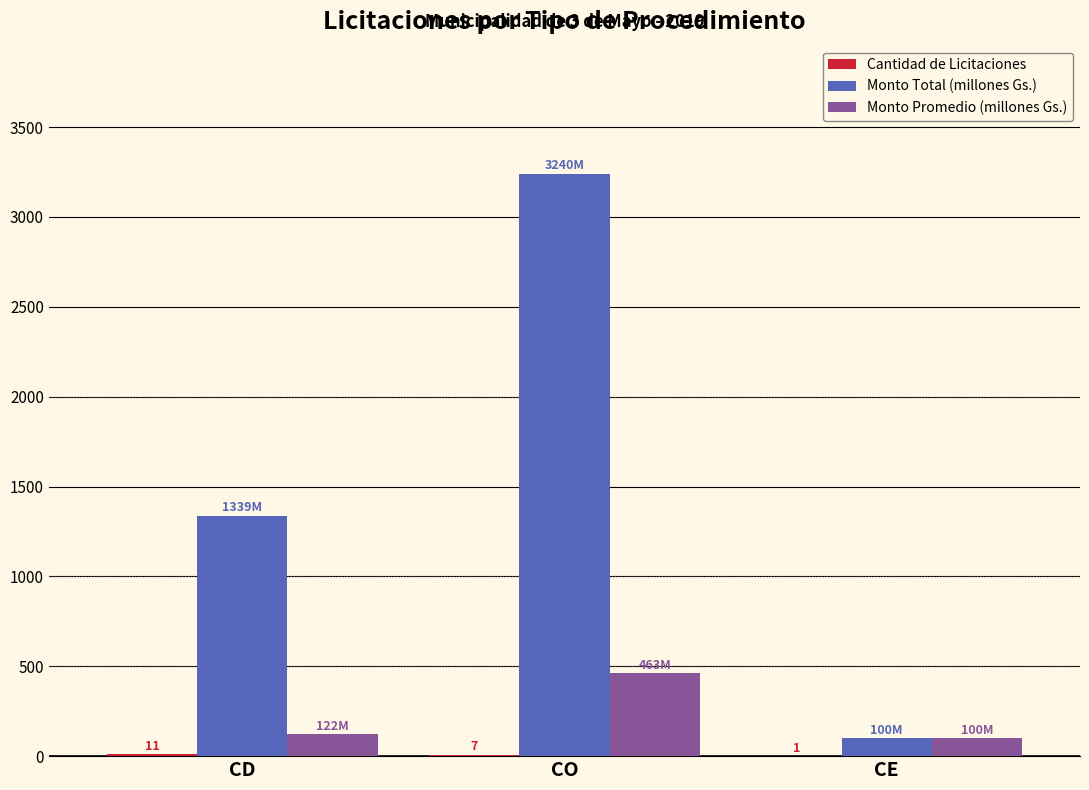

At which category is the sum across all series the highest?

CO